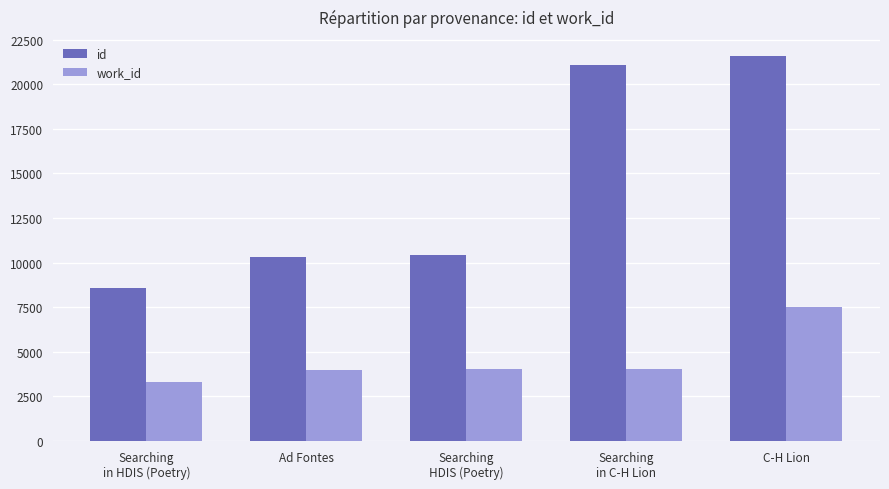

Which label corresponds to the smallest value in the chart?

Searching
in HDIS (Poetry)